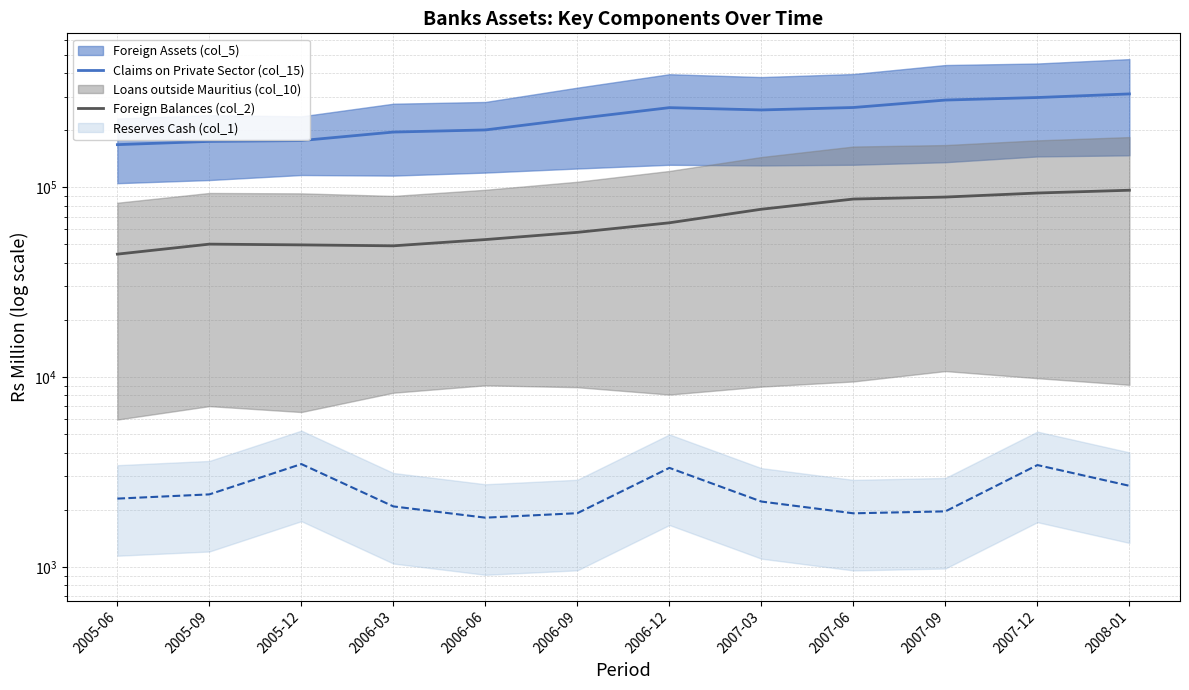

Where is Claims on Private Sector (col_15) nearest to the value 239020?

2006-09